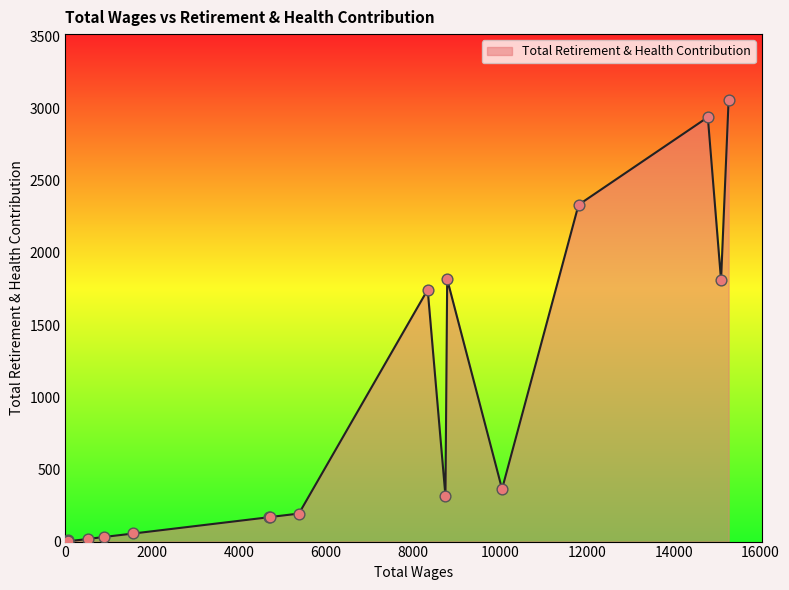

What is the difference between the maximum and minimum values?

3055